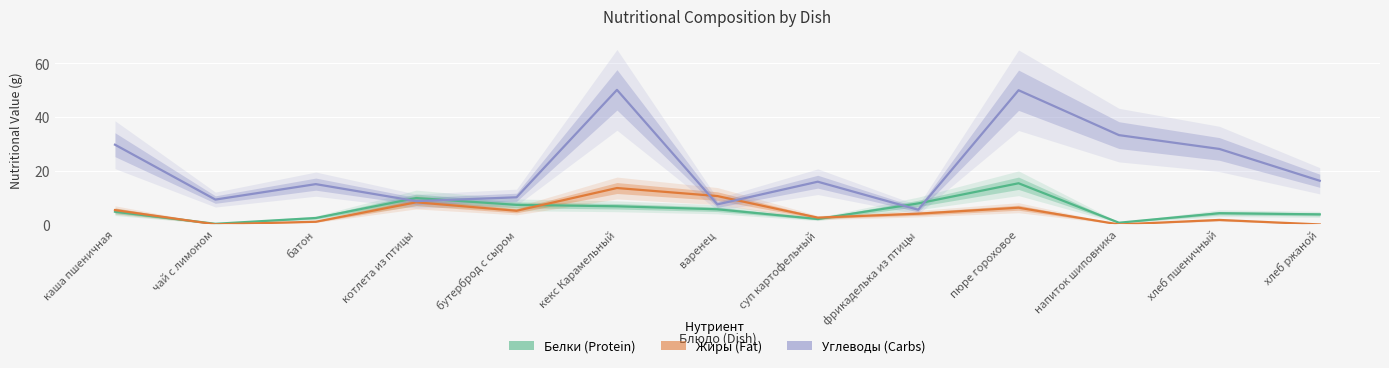

Rank the series by their maximum value, from lowest to highest.

Жиры, Белки, Углеводы